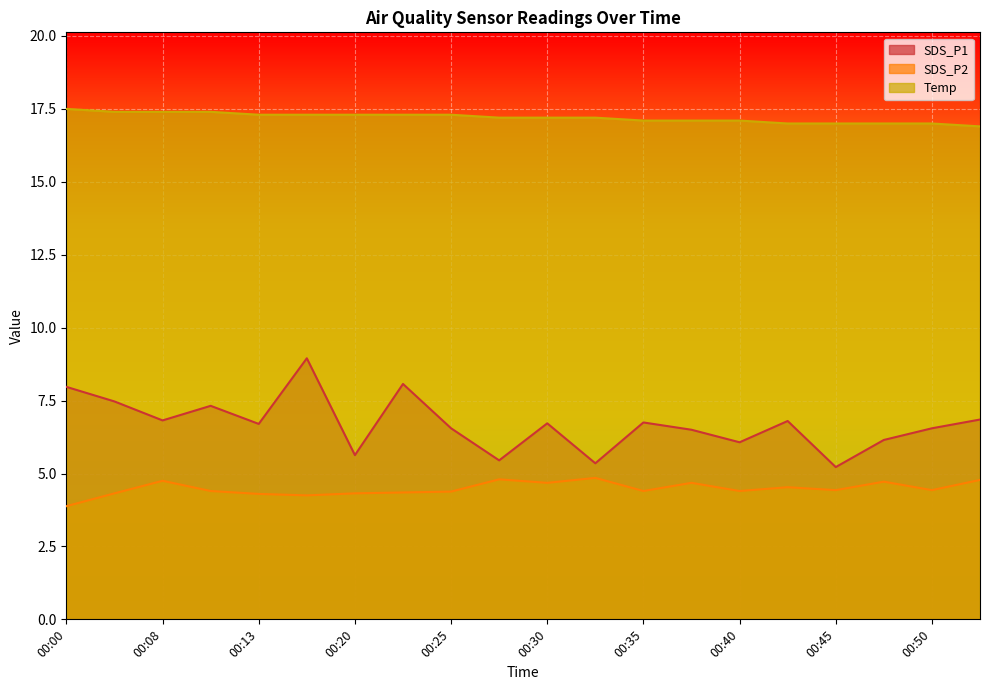

Where does the SDS_P2 series first go above 4?

00:05